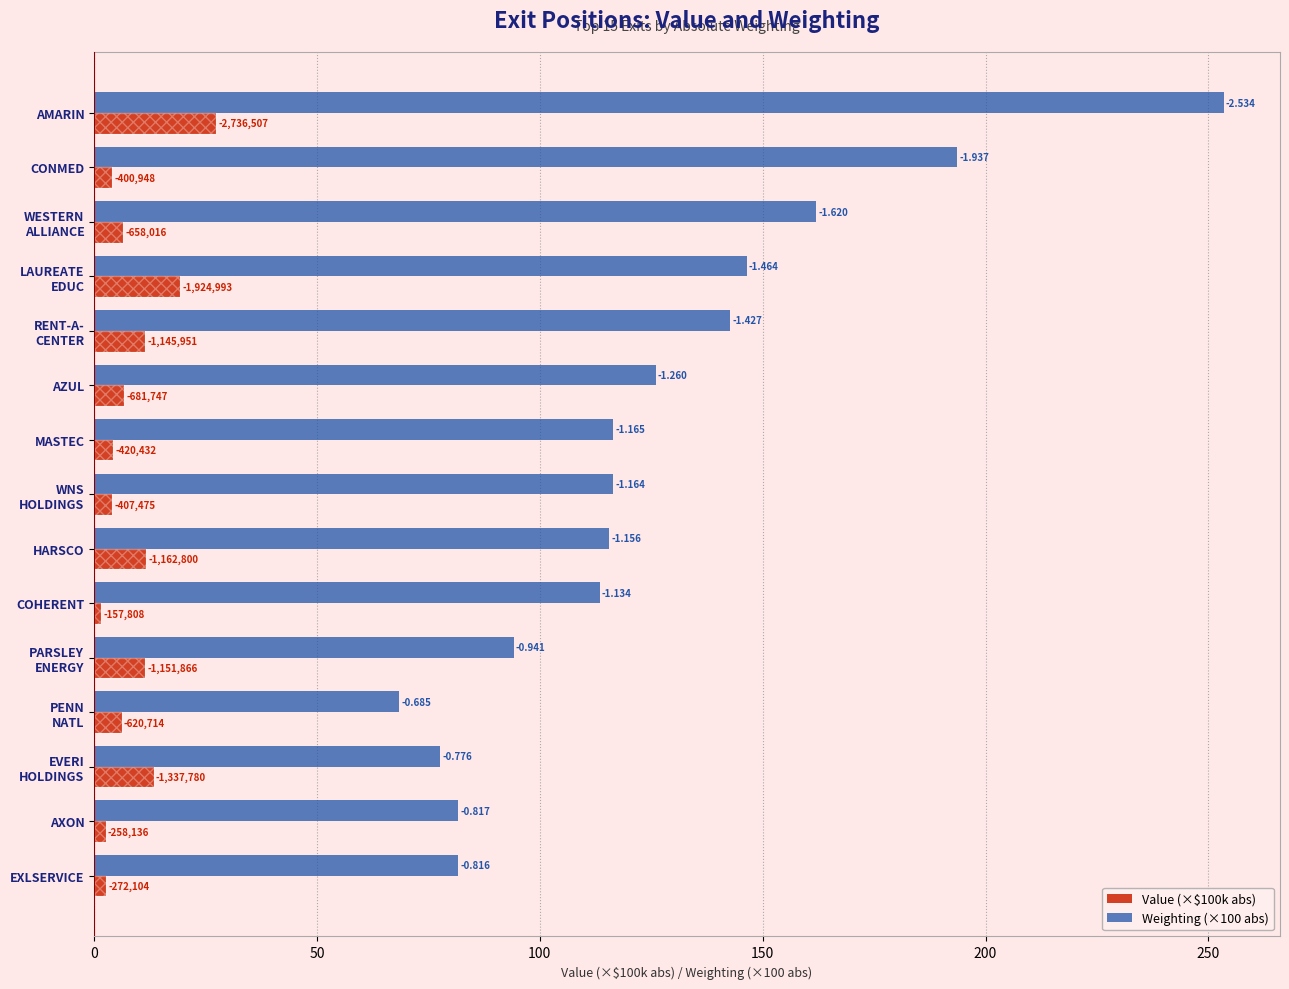

List the series in order of their peak value, lowest first.

Value (×$100k abs), Weighting (×100 abs)